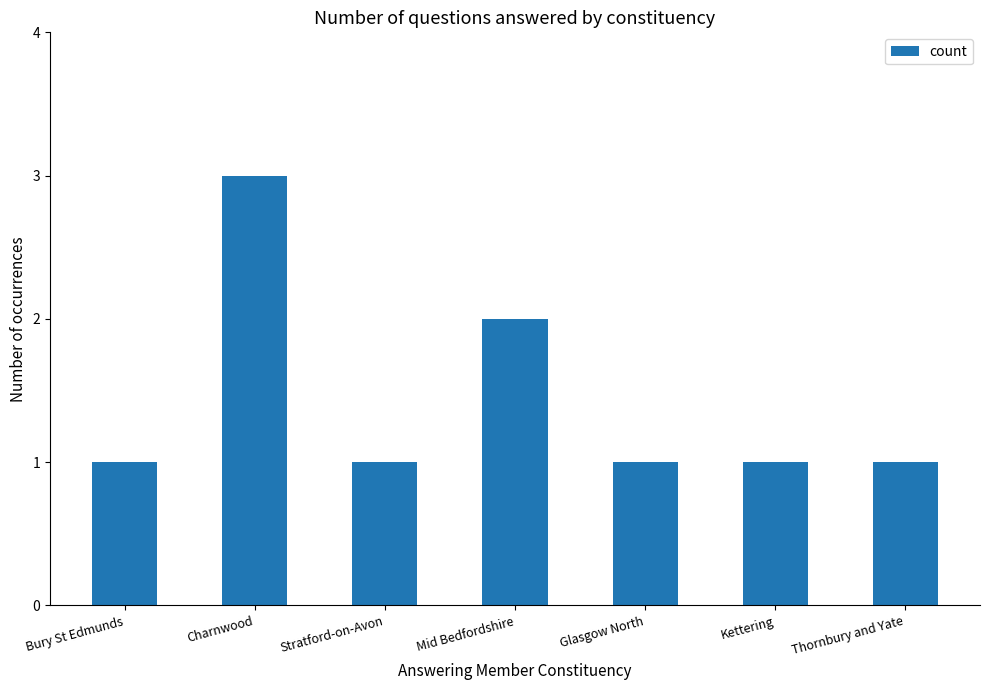

What is the difference between the maximum and minimum values?

2